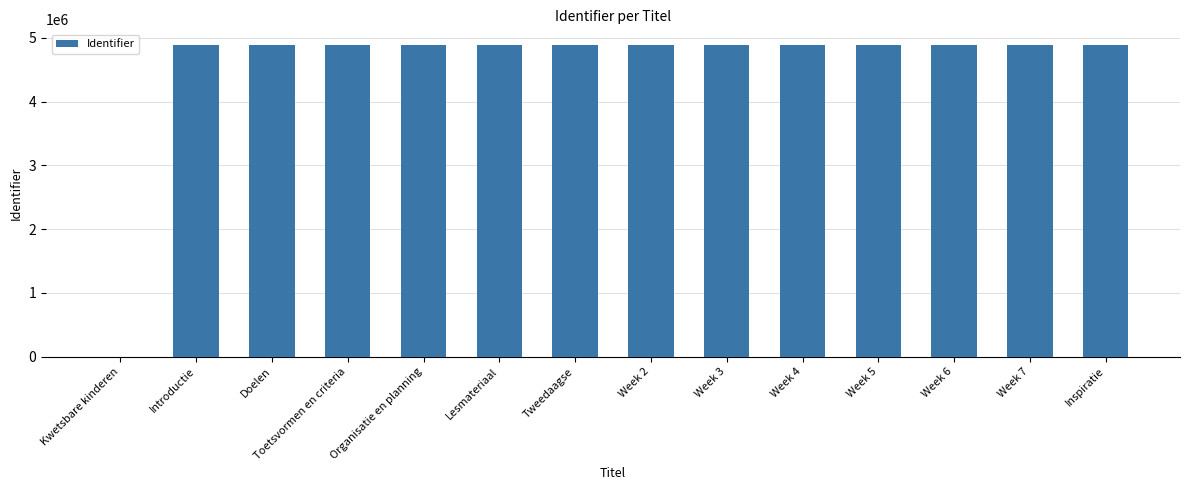

What is the maximum value shown in the chart?

4891039